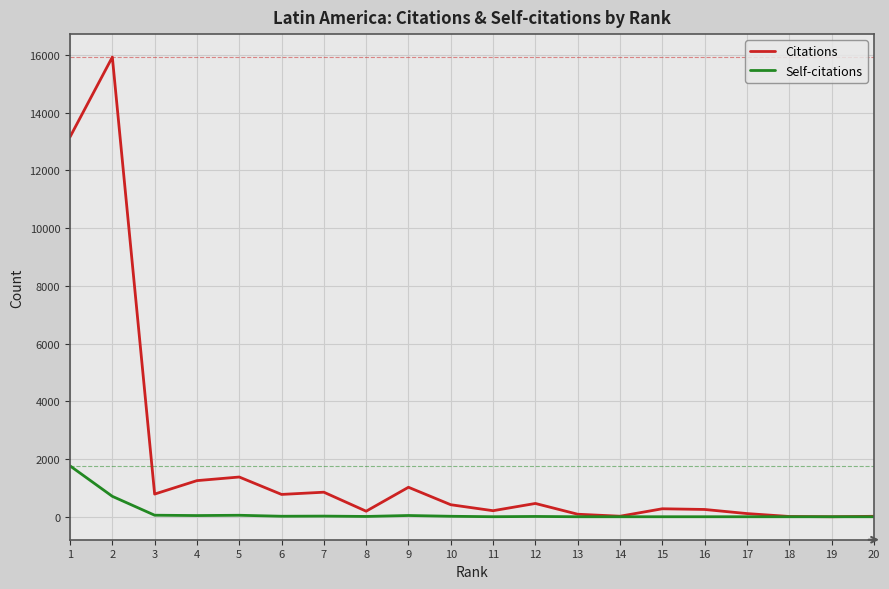

Which series has the largest range (max minus min)?

Citations